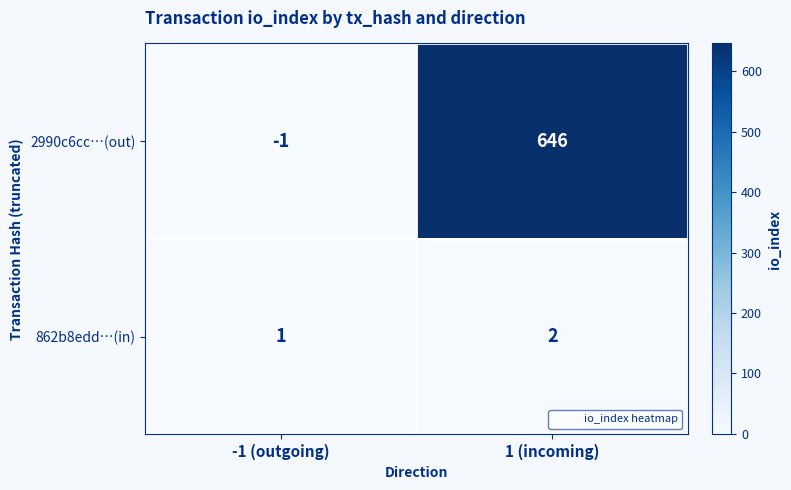

What is the sum of the 2990c6cc…(out) values at 1 (incoming) and -1 (outgoing)?

645